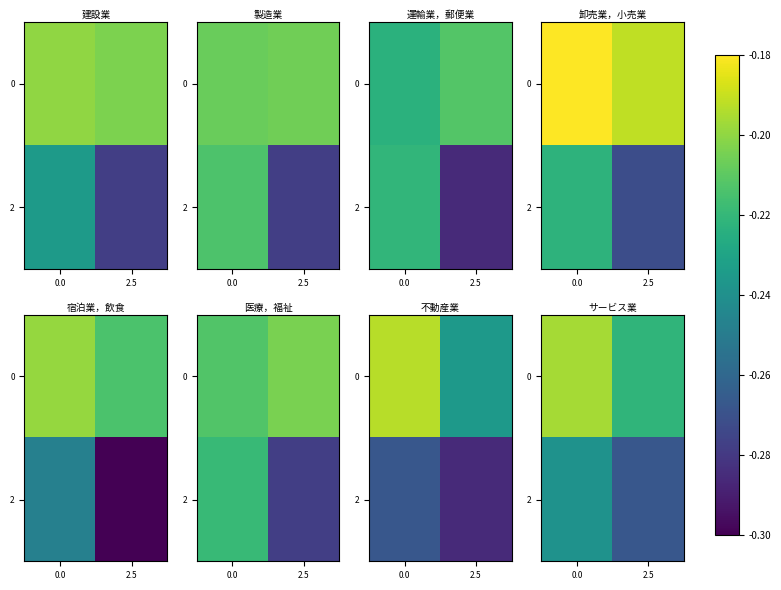

List the series in order of their overall mean, lowest first.

2, 0